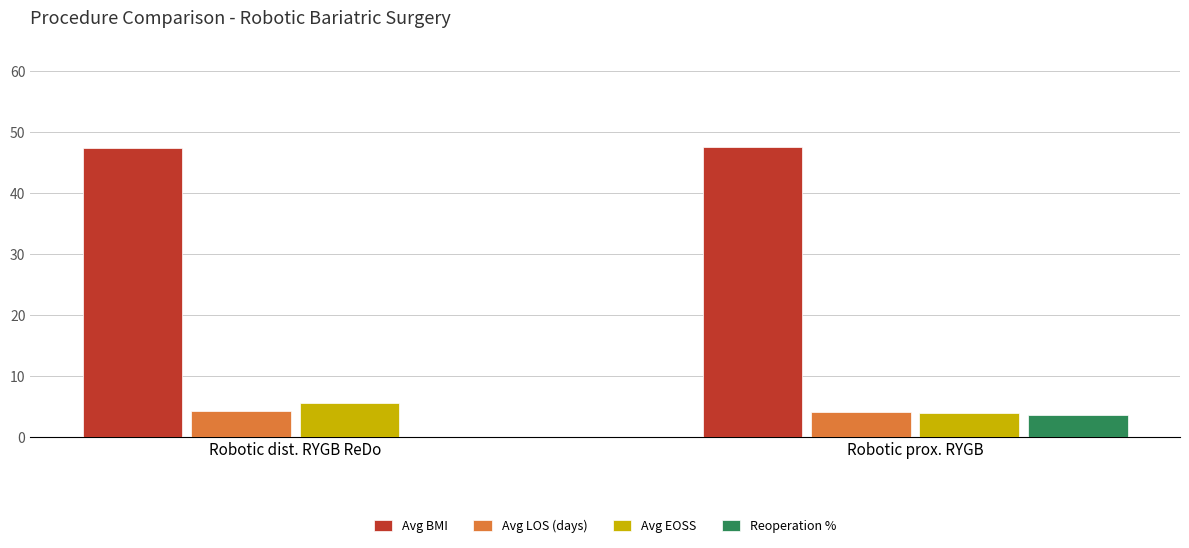

What are all the series names shown in the legend?

Avg BMI, Avg LOS (days), Avg EOSS, Reoperation %